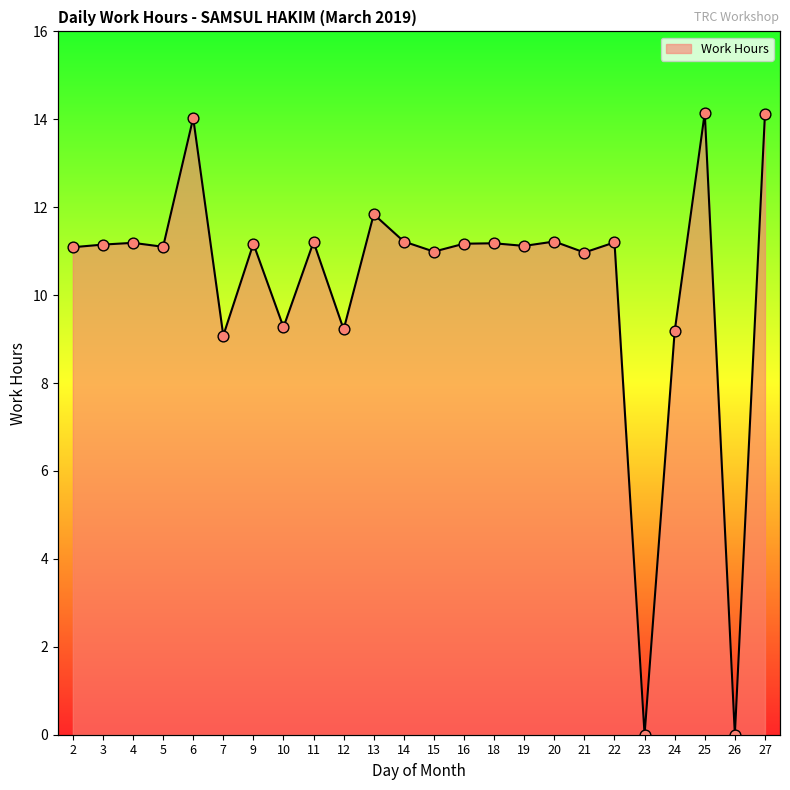

What is the change in value from 16 to 27?

+2.9